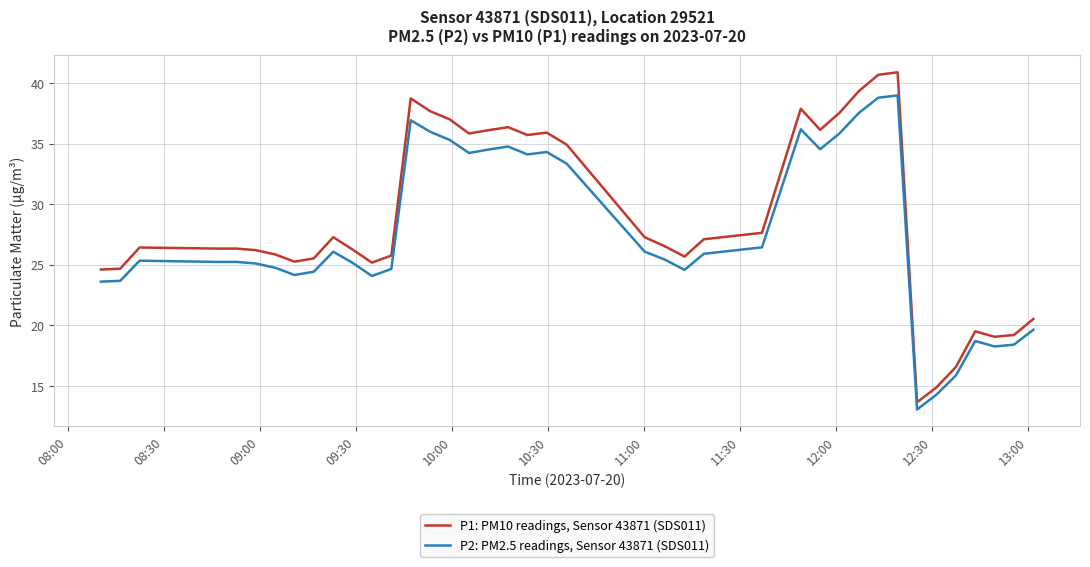

What is the maximum value for P1: PM10 readings, Sensor 43871 (SDS011)?

40.9